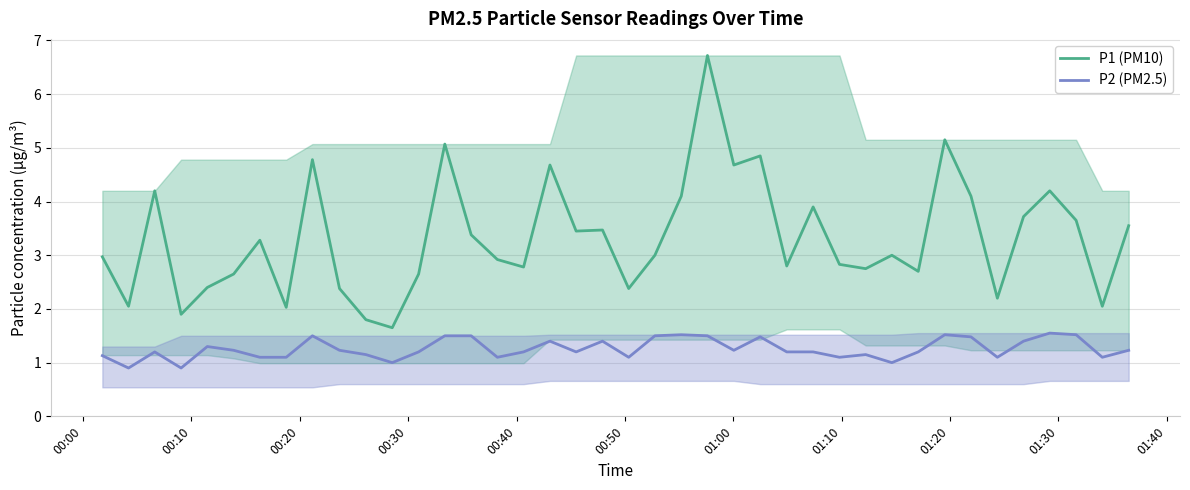

What is the highest value of the P2 (PM2.5) series?

1.6